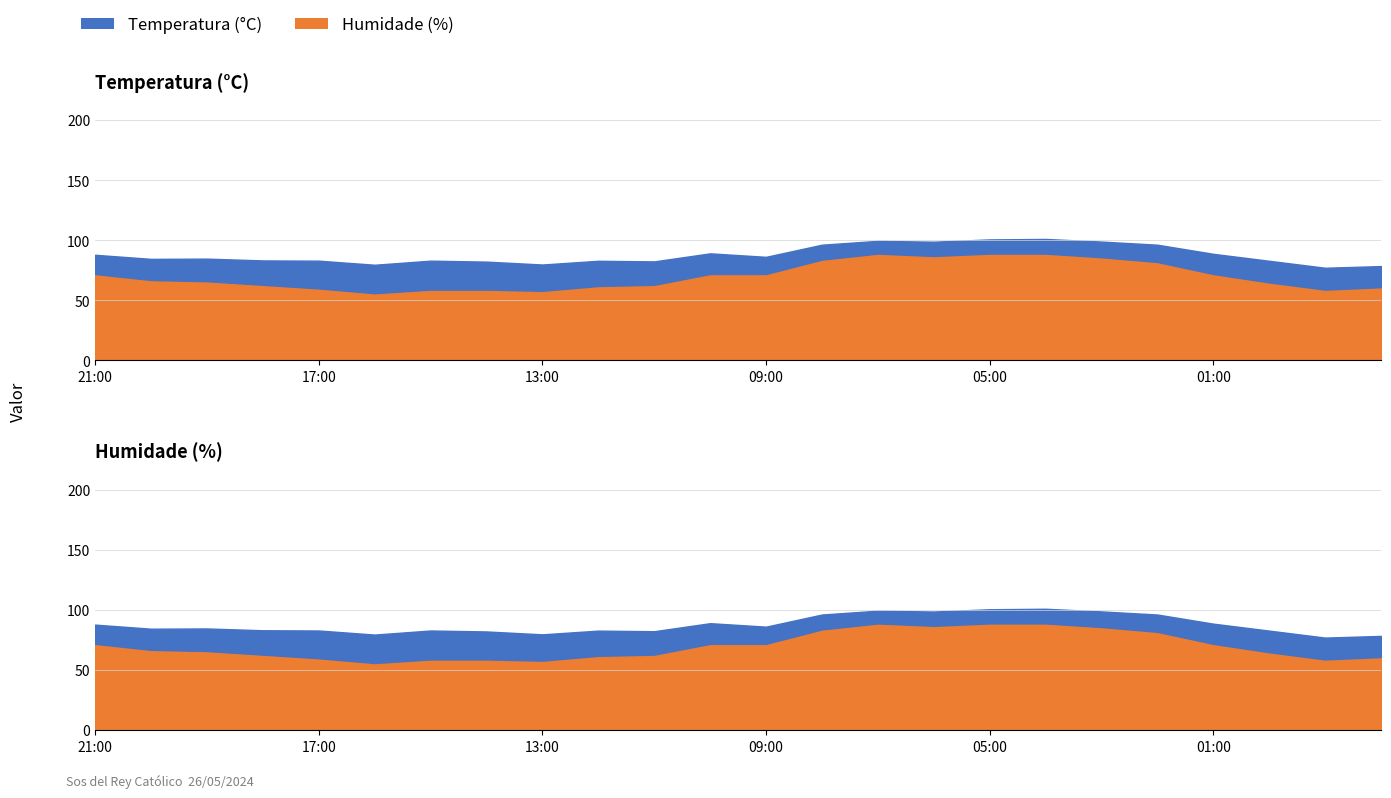

What is the maximum value shown in the chart?

89.0